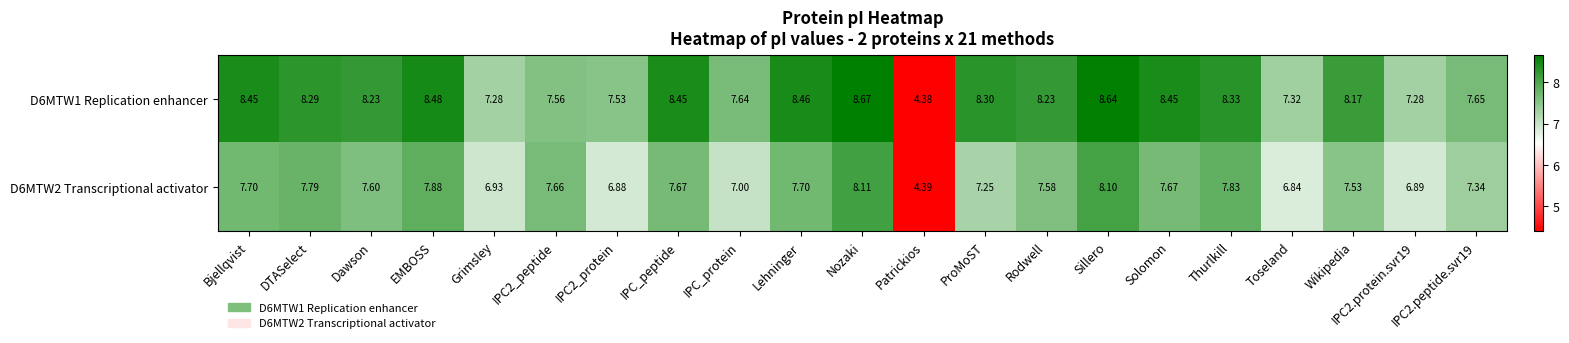

At which label does D6MTW1 Replication enhancer first exceed 8?

Bjellqvist